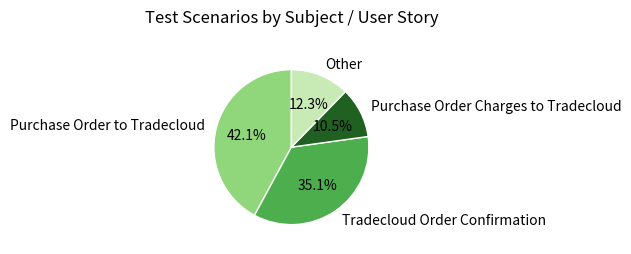

Which has a higher value, Purchase Order to Tradecloud or Tradecloud Order Confirmation?

Purchase Order to Tradecloud